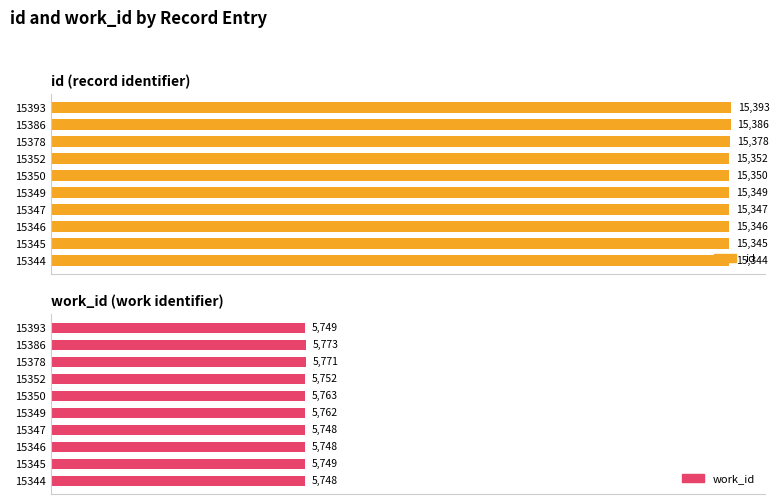

The value of work_id at 15378 is 10211. True or false?

False